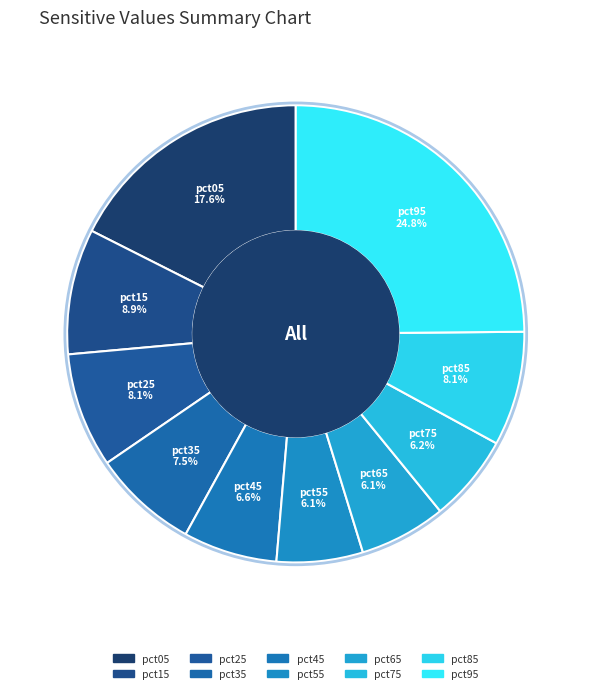

Does pct65 account for over 50% of the chart?

No